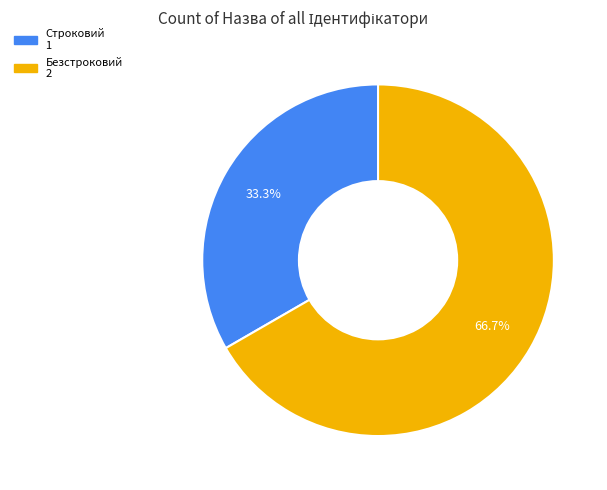

To the nearest percent, what is the average slice percentage?

50%